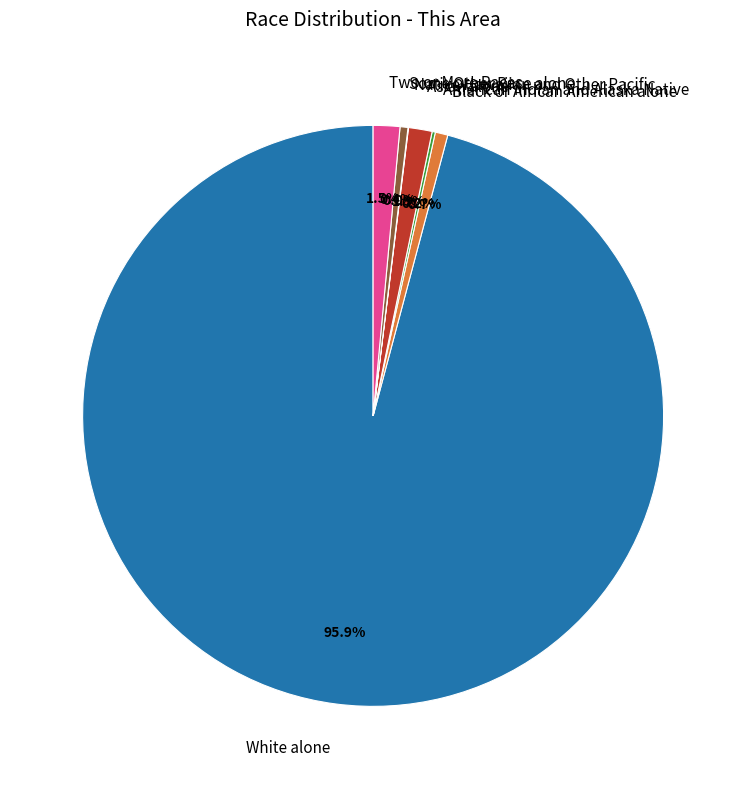

Is there any slice that represents more than half of the pie?

Yes